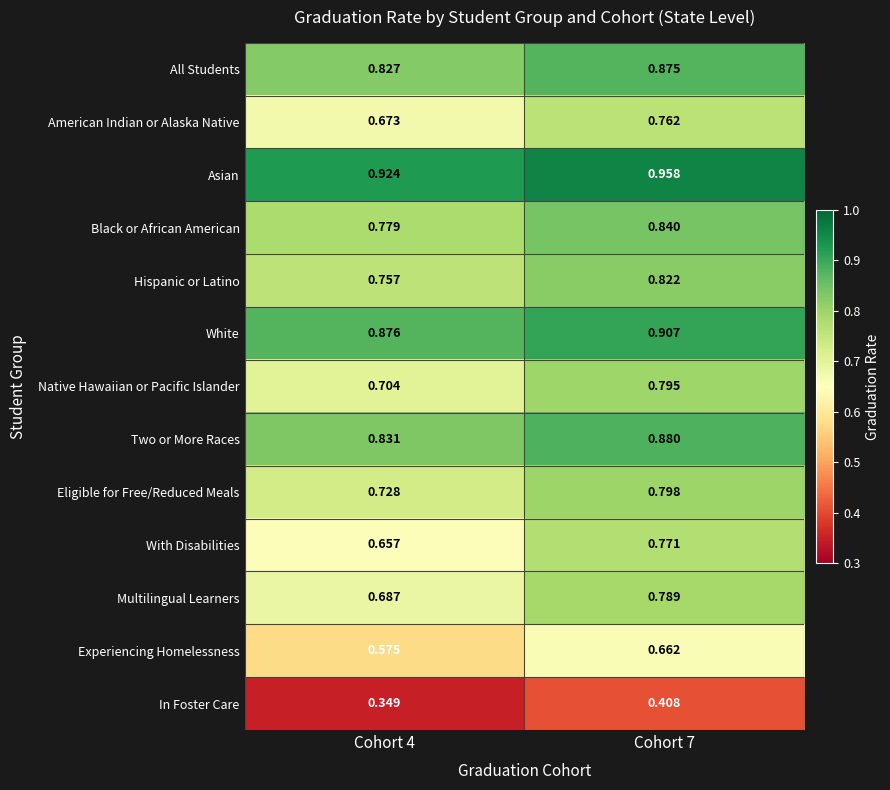

At how many categories does at least one series exceed 0?

2